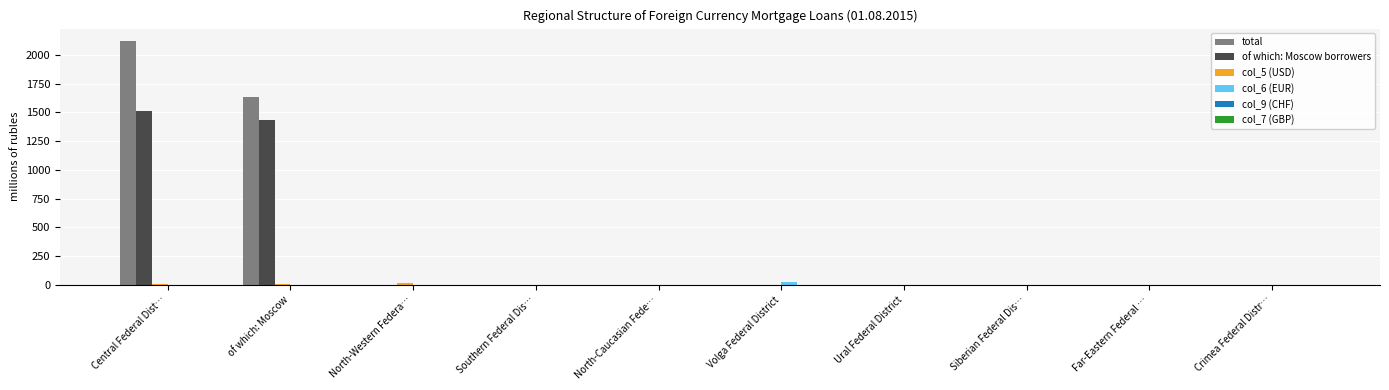

How many groups of bars are there?

10